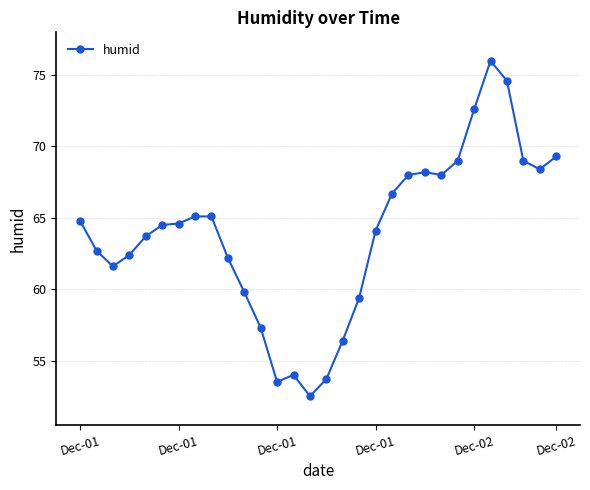

What is the difference between the maximum and minimum values?

23.5